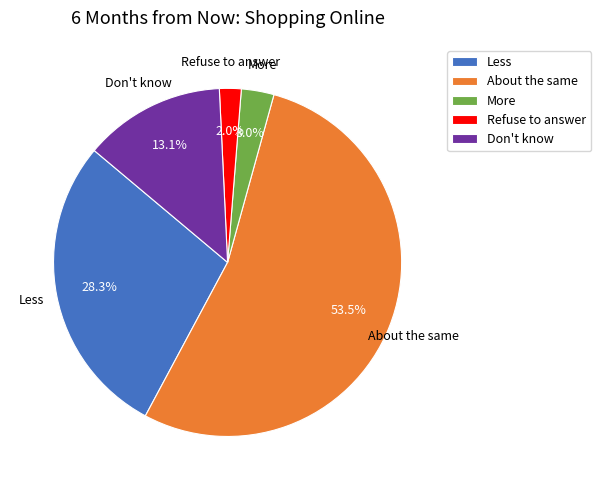

What is the majority slice?

About the same